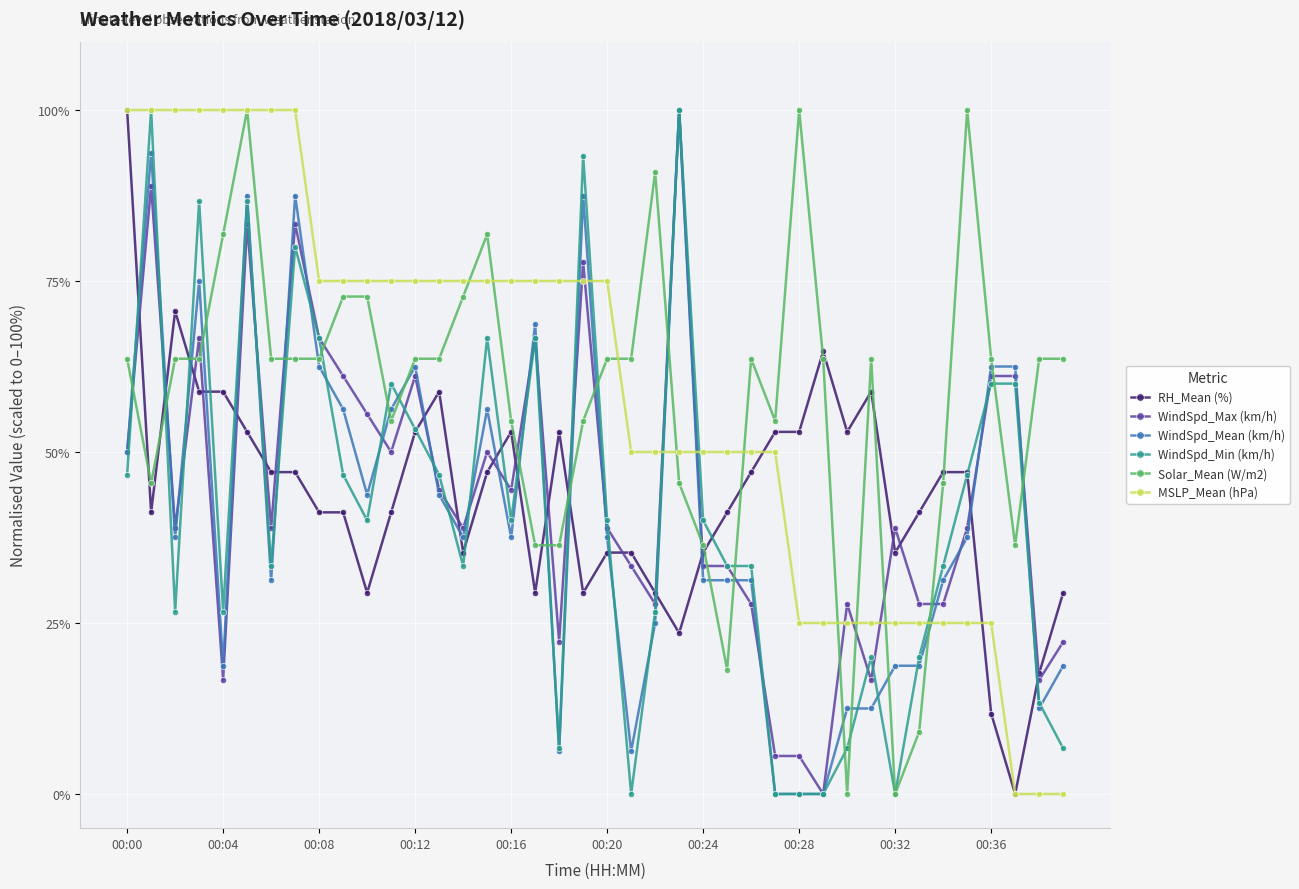

True or false: WindSpd_Min (km/h) has more than 0 interior local peaks.

True